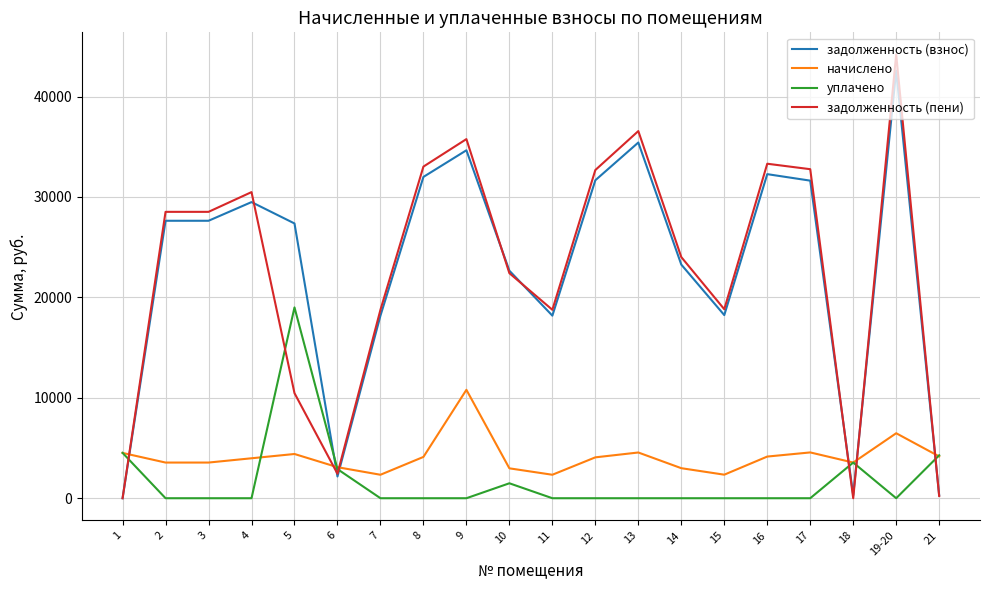

What are all the series names shown in the legend?

задолженность (взнос), начислено, уплачено, задолженность (пени)